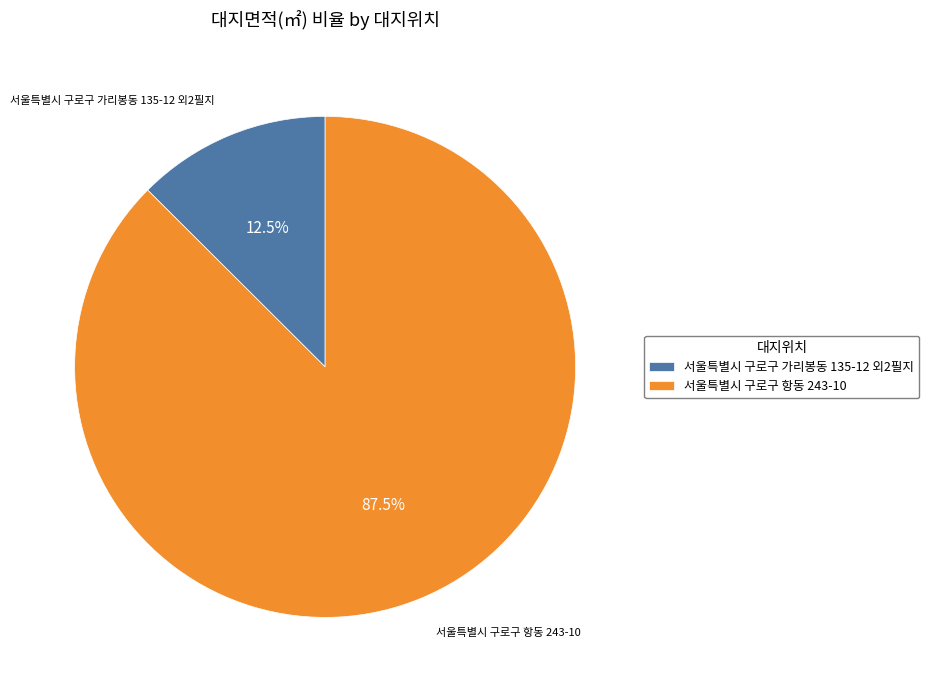

True or false: 서울특별시 구로구 항동 243-10 accounts for 97% of the total.

False